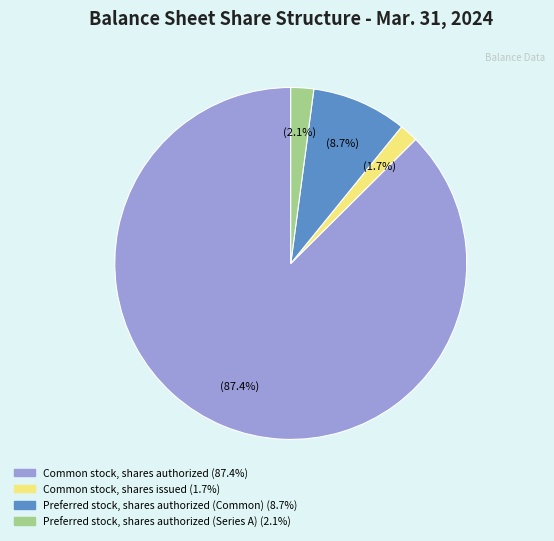

Is there any slice that represents more than half of the pie?

Yes